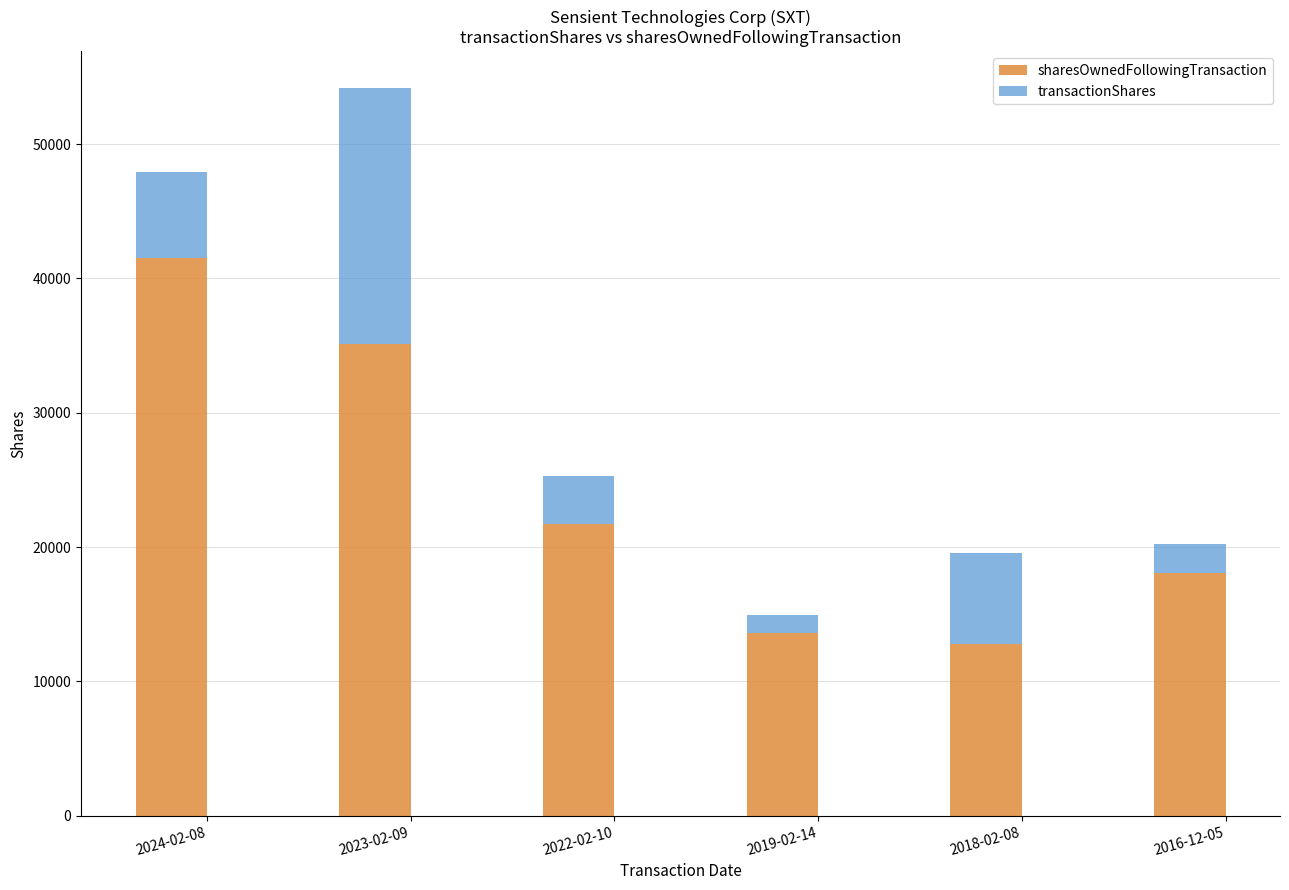

Count the number of categories in the chart.

6